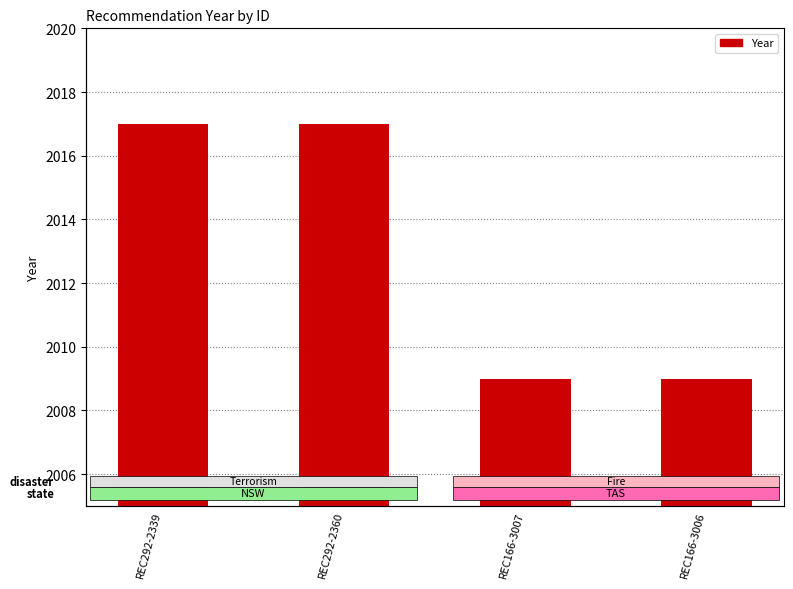

What is the sum of all values?

8052